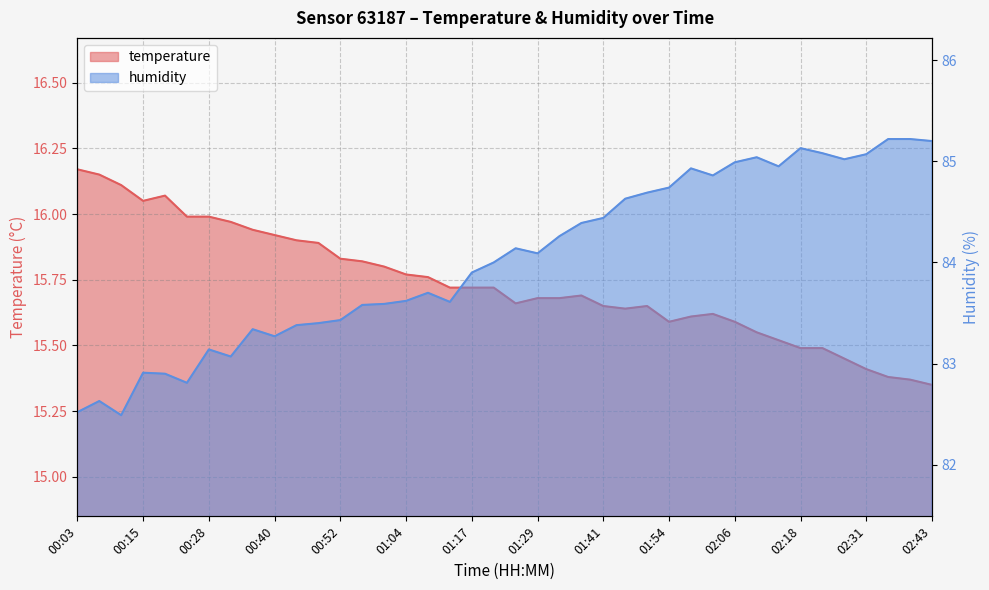

Reading right to left, transcribe all the data shown in this chart.

temperature: 02:43=15.3	02:39=15.4	02:35=15.4	02:31=15.4	02:26=15.4	02:22=15.5	02:18=15.5	02:14=15.5	02:10=15.6	02:06=15.6	02:02=15.6	01:58=15.6	01:54=15.6	01:50=15.7	01:45=15.6	01:41=15.7	01:37=15.7	01:33=15.7	01:29=15.7	01:25=15.7	01:21=15.7	01:17=15.7	01:13=15.7	01:09=15.8	01:04=15.8	01:00=15.8	00:56=15.8	00:52=15.8	00:48=15.9	00:44=15.9	00:40=15.9	00:36=15.9	00:32=16.0	00:28=16.0	00:23=16.0	00:19=16.1	00:15=16.1	00:11=16.1	00:07=16.1	00:03=16.2
humidity: 02:43=85.2	02:39=85.2	02:35=85.2	02:31=85.1	02:26=85.0	02:22=85.1	02:18=85.1	02:14=85.0	02:10=85.0	02:06=85.0	02:02=84.9	01:58=84.9	01:54=84.7	01:50=84.7	01:45=84.6	01:41=84.4	01:37=84.4	01:33=84.3	01:29=84.1	01:25=84.1	01:21=84.0	01:17=83.9	01:13=83.6	01:09=83.7	01:04=83.6	01:00=83.6	00:56=83.6	00:52=83.4	00:48=83.4	00:44=83.4	00:40=83.3	00:36=83.3	00:32=83.1	00:28=83.1	00:23=82.8	00:19=82.9	00:15=82.9	00:11=82.5	00:07=82.6	00:03=82.5